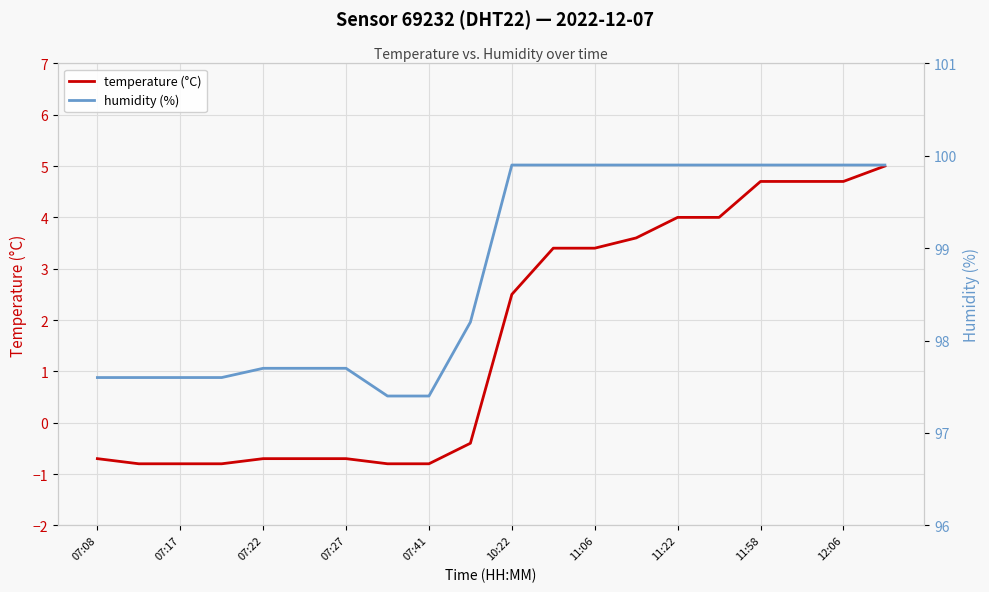

True or false: temperature (°C) has more than 0 points higher than both neighbors.

False